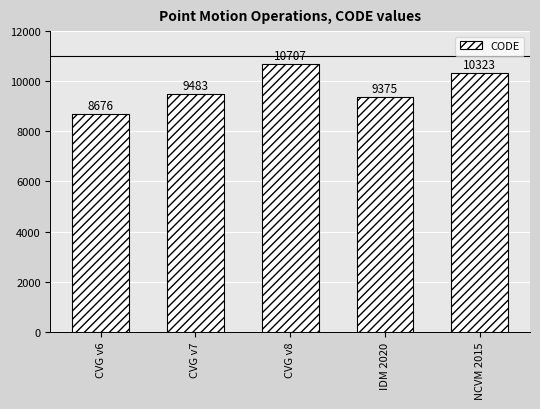

Rank the categories by value from lowest to highest.

CVG v6, IDM 2020, CVG v7, NCVM 2015, CVG v8